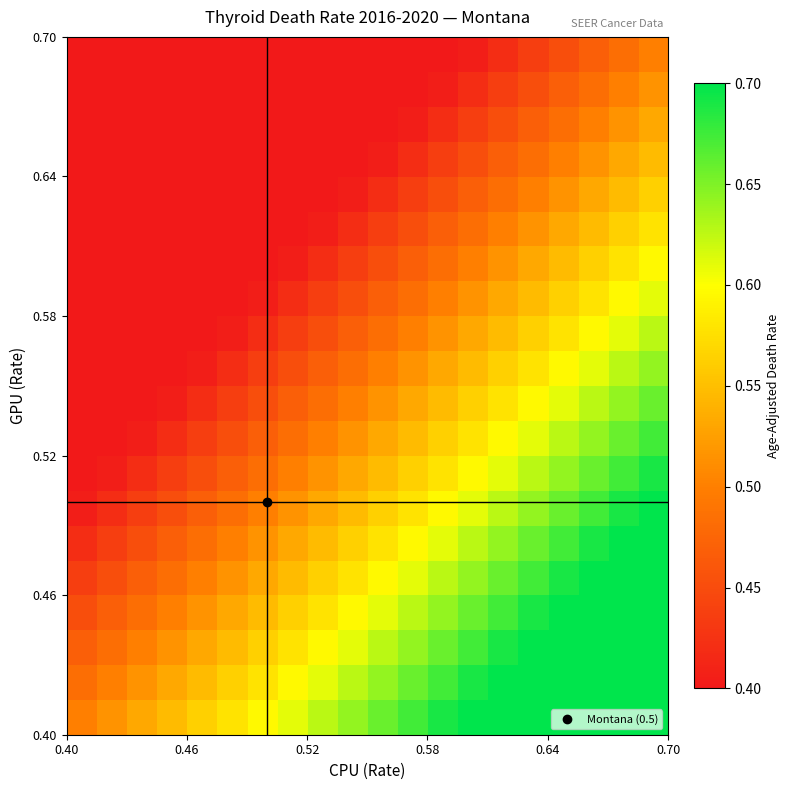

How many categories are shown in the chart?

20